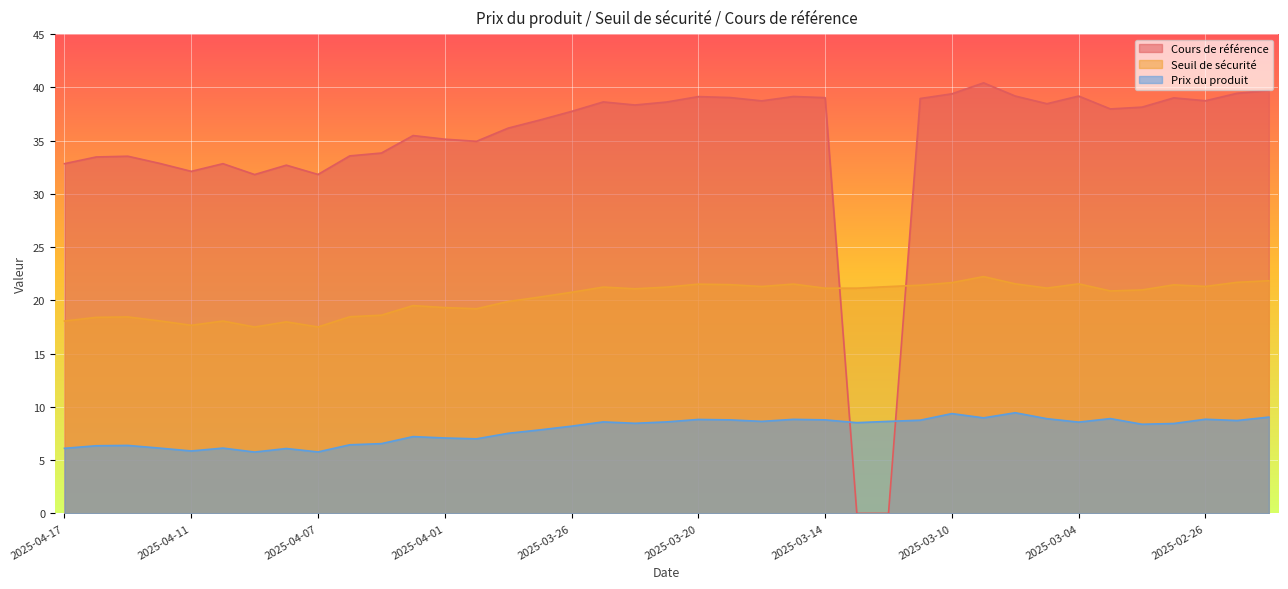

List the series in order of their peak value, highest first.

Cours de référence, Seuil de sécurité, Prix du produit